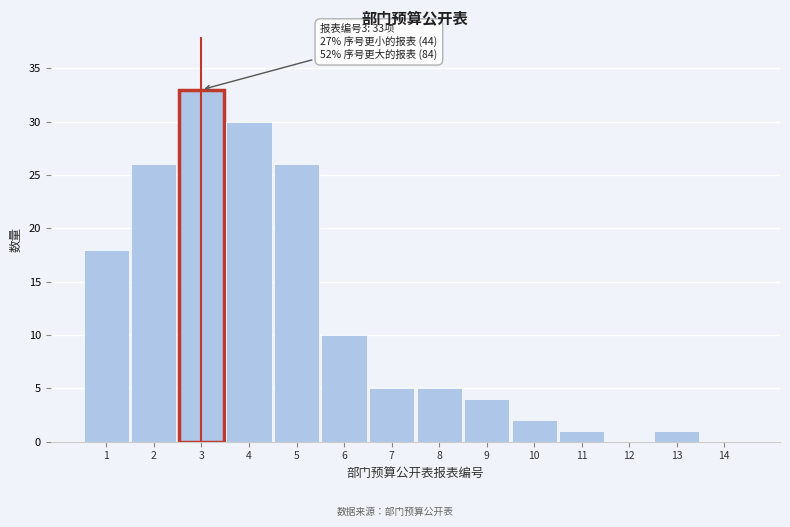

Reading left to right, transcribe all the data shown in this chart.

1=18	2=26	3=33	4=30	5=26	6=10	7=5	8=5	9=4	10=2	11=1	12=0	13=1	14=0